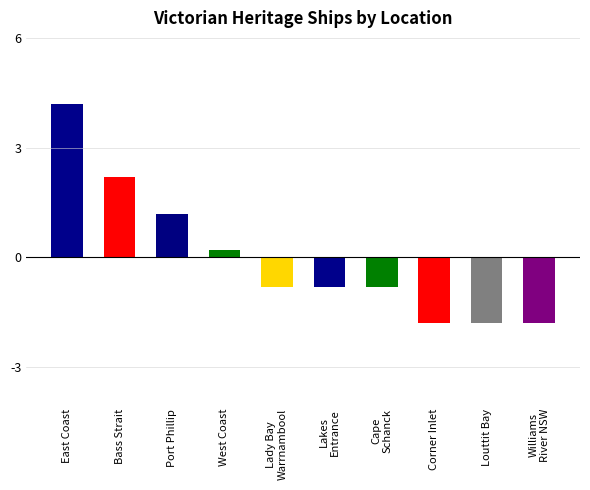

Reading left to right, extract all data points from this chart.

East Coast=4.2	Bass Strait=2.2	Port Phillip=1.2	West Coast=0.2	Lady Bay
Warrnambool=-0.8	Lakes
Entrance=-0.8	Cape
Schanck=-0.8	Corner Inlet=-1.8	Louttit Bay=-1.8	Williams
River NSW=-1.8